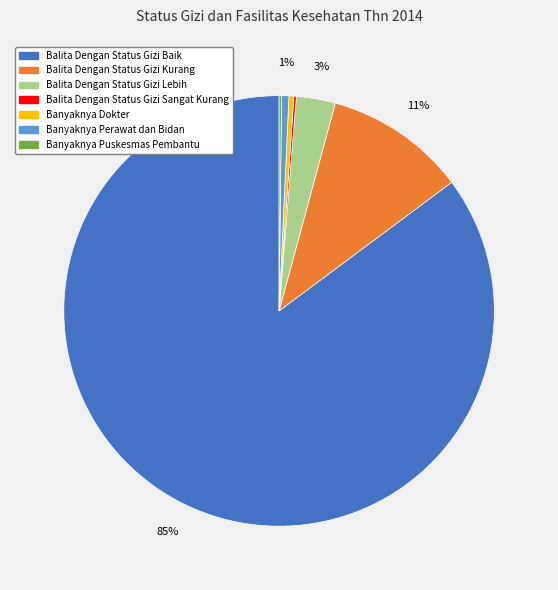

Does Balita Dengan Status Gizi Baik represent more than half of the total?

Yes